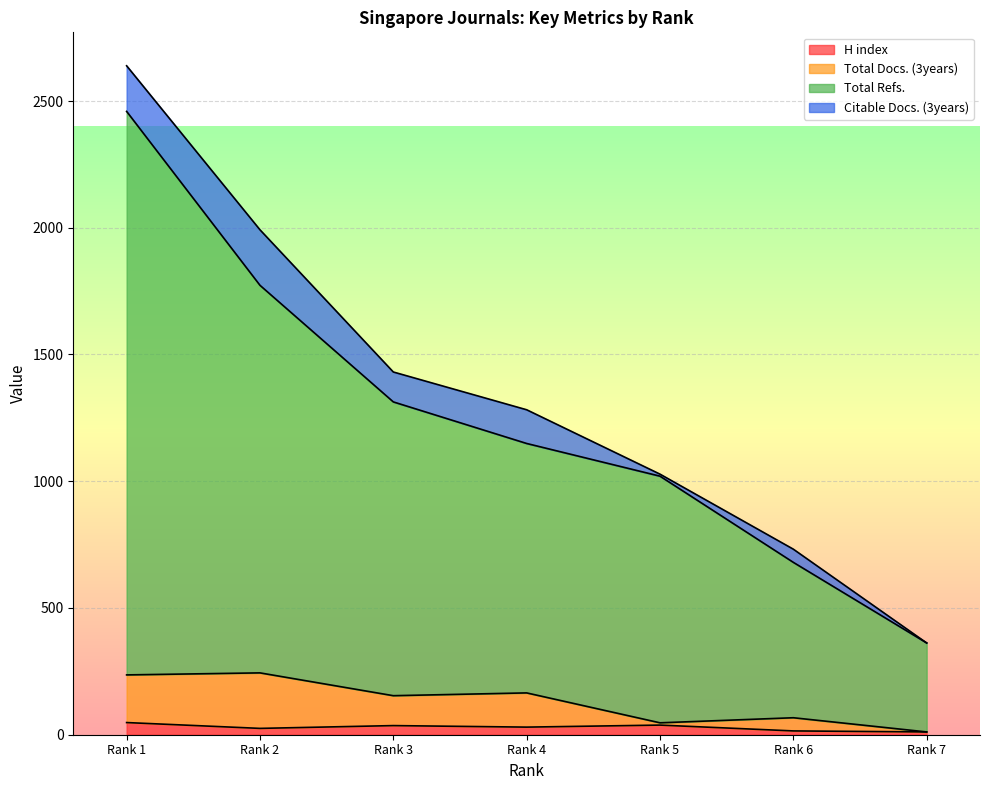

Is the value of H index at Rank 7 greater than the value of Total Docs. (3years) at Rank 5?

No